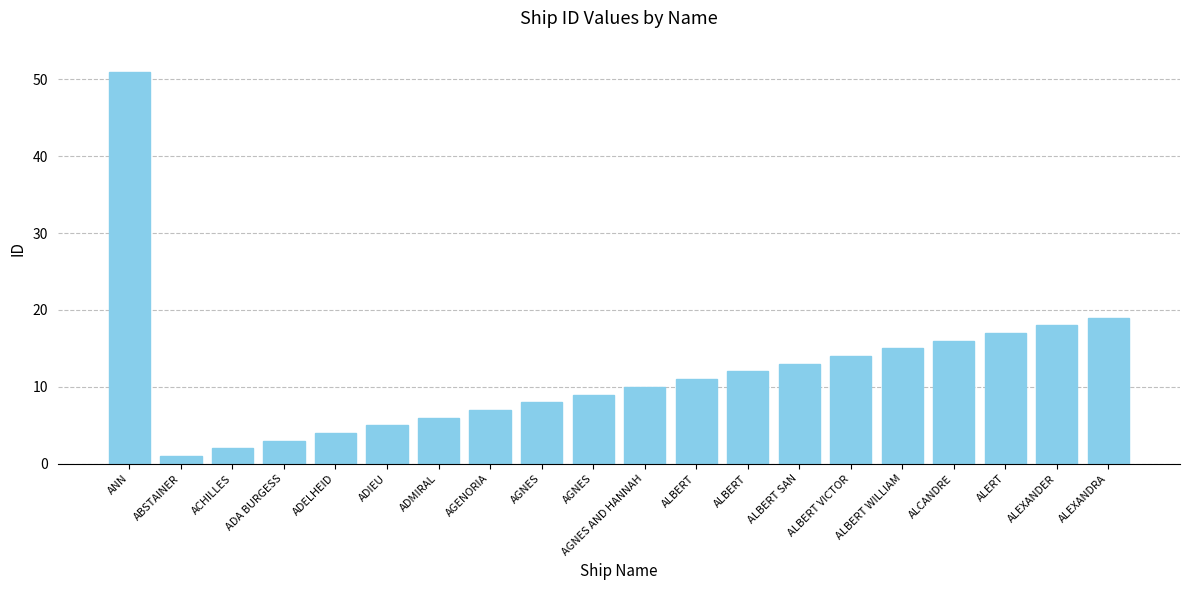

What is the sum of the values at ANN and ADMIRAL?

57